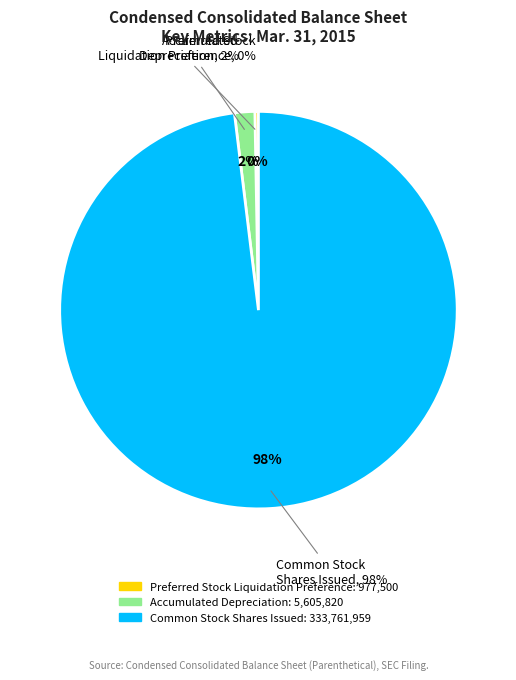

What is the smallest slice in the pie chart?

Preferred Stock Liquidation Preference